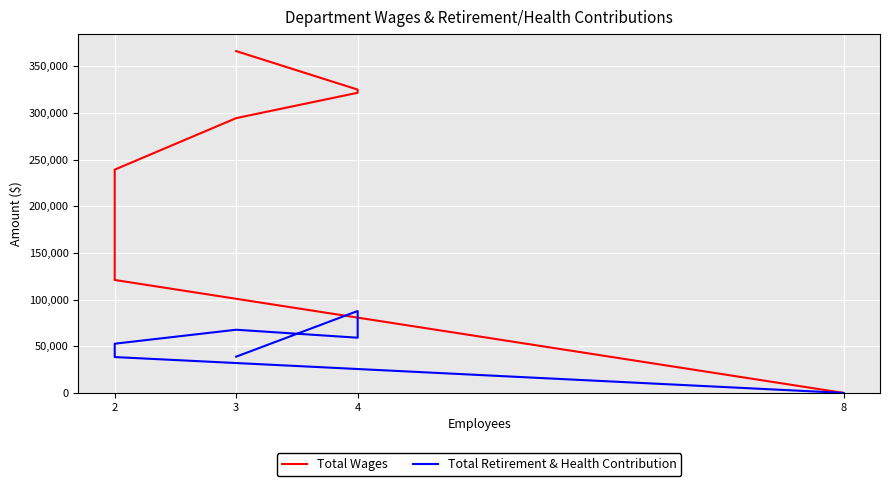

At which label does Total Retirement & Health Contribution first exceed 52741?

4